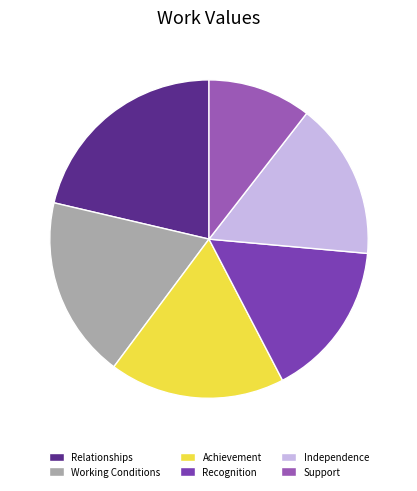

Combined, do Achievement and Recognition account for over 50%?

No